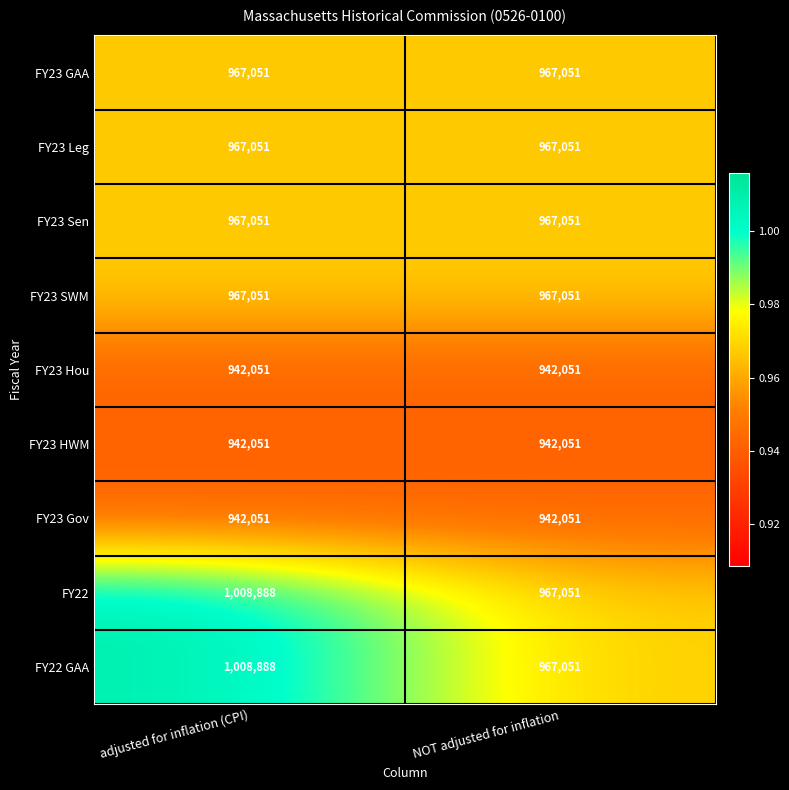

Reading left to right, extract all data points from this chart.

FY23 GAA: 967051	967051
FY23 Leg: 967051	967051
FY23 Sen: 967051	967051
FY23 SWM: 967051	967051
FY23 Hou: 942051	942051
FY23 HWM: 942051	942051
FY23 Gov: 942051	942051
FY22: 1008888	967051
FY22 GAA: 1008888	967051